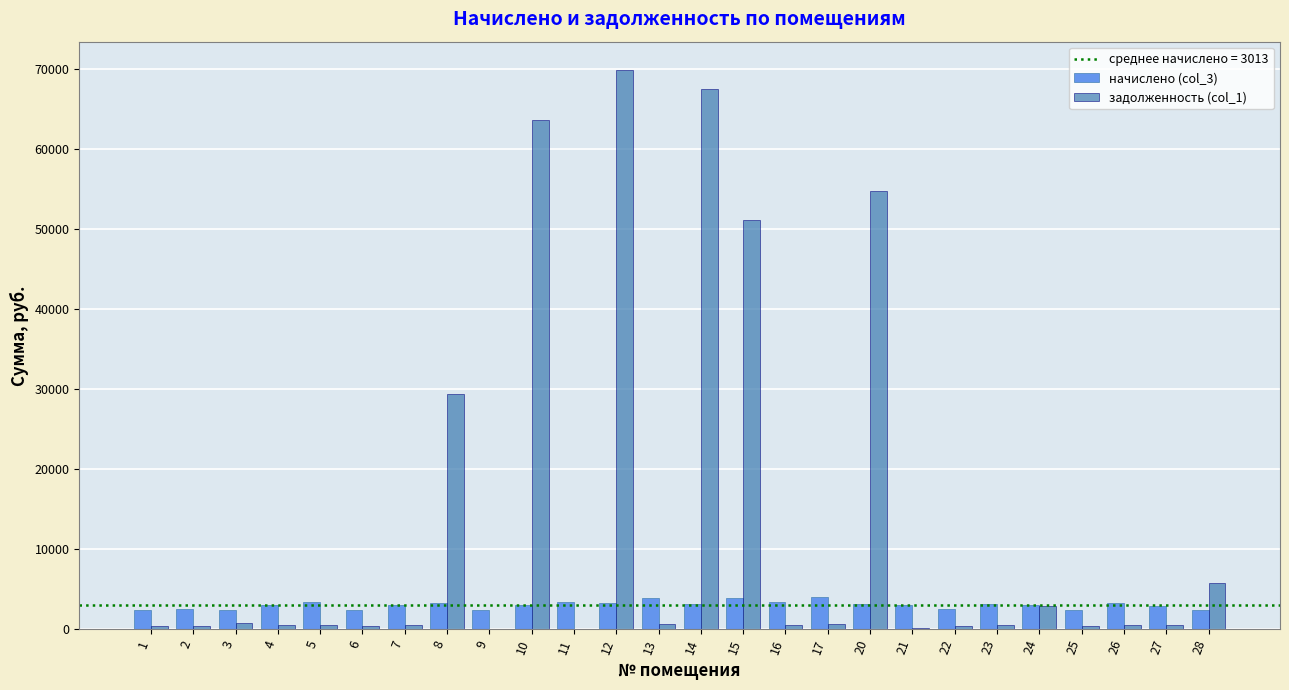

Which series has the largest total across all categories?

задолженность (col_1)